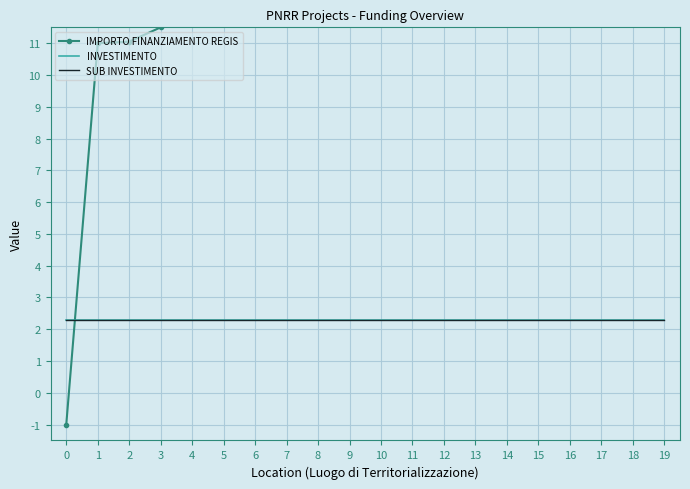

Which category has the highest value in the IMPORTO FINANZIAMENTO REGIS series?

13